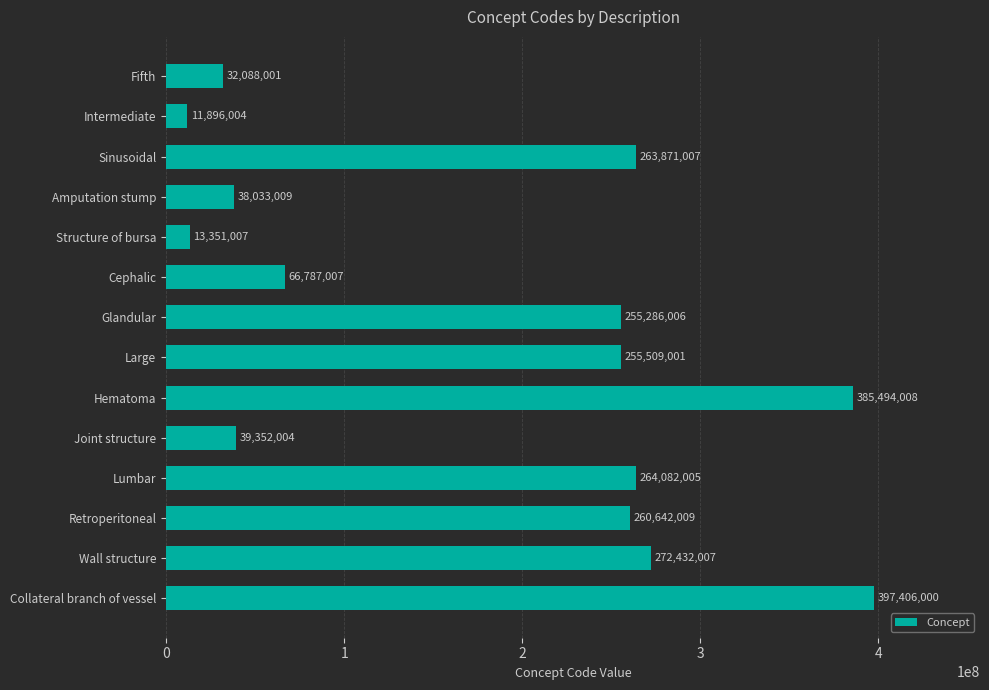

Reading top to bottom, what are all the values shown in this chart?

Fifth=32088001	Intermediate=11896004	Sinusoidal=263871007	Amputation stump=38033009	Structure of bursa=13351007	Cephalic=66787007	Glandular=255286006	Large=255509001	Hematoma=385494008	Joint structure=39352004	Lumbar=264082005	Retroperitoneal=260642009	Wall structure=272432007	Collateral branch of vessel=397406000